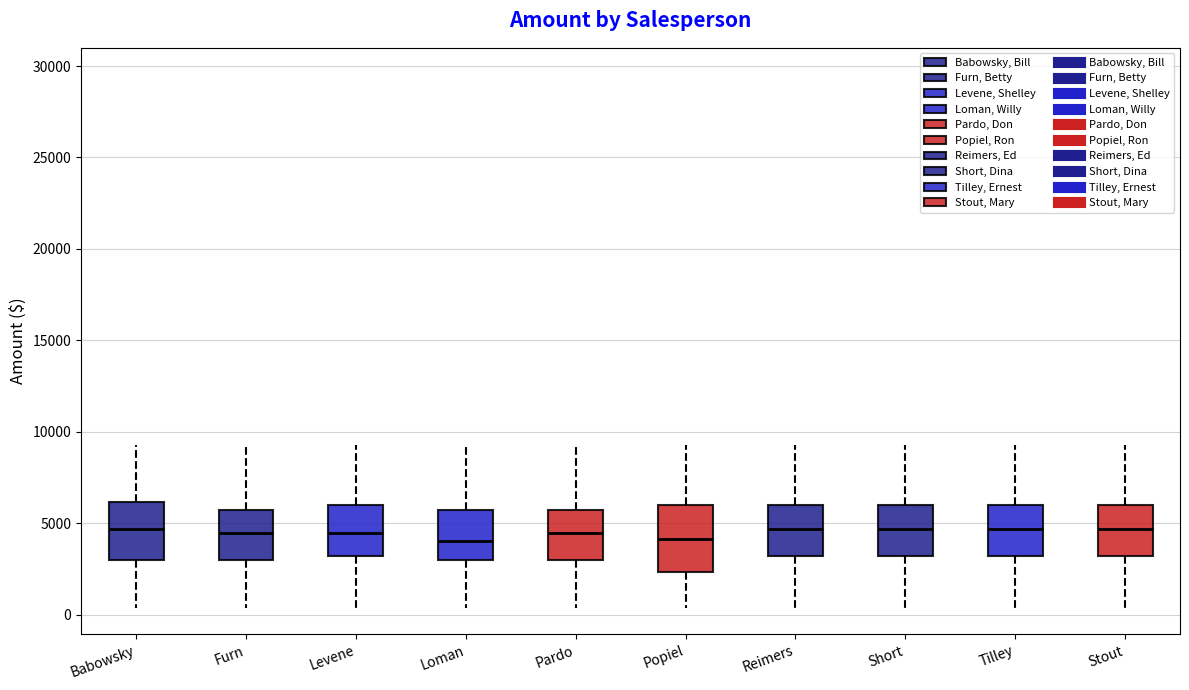

Reading left to right, transcribe this box plot: for each box, give where its median line is, the range the box spans, and where its two whiskers end, as read against the y-axis. The values are not printed on the chart, so give them approximately, as read against the axis.

Babowsky: median 4500, box 3000 to 6000, whiskers 500 to 9500
Furn: median 4500, box 3000 to 5500, whiskers 500 to 9500
Levene: median 4500, box 3000 to 6000, whiskers 500 to 9500
Loman: median 4000, box 3000 to 5500, whiskers 500 to 9500
Pardo: median 4500, box 3000 to 5500, whiskers 500 to 9500
Popiel: median 4000, box 2500 to 6000, whiskers 500 to 9500
Reimers: median 4500, box 3000 to 6000, whiskers 500 to 9500
Short: median 4500, box 3000 to 6000, whiskers 500 to 9500
Tilley: median 4500, box 3000 to 6000, whiskers 500 to 9500
Stout: median 4500, box 3000 to 6000, whiskers 500 to 9500